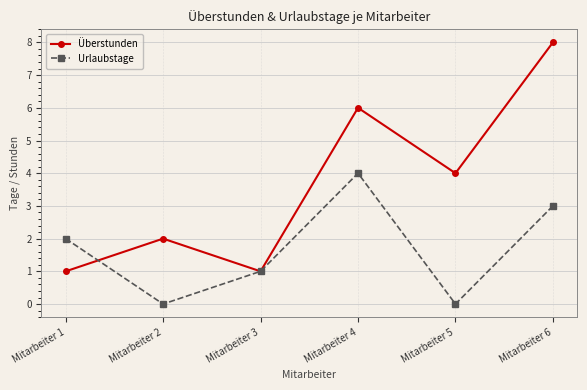

What is the average value of the Urlaubstage series?

2